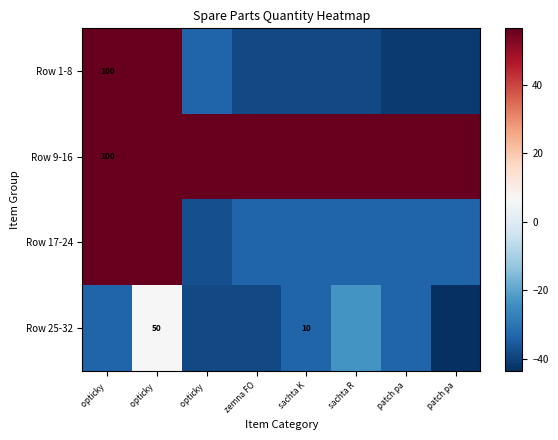

How many data points does each series have?

8